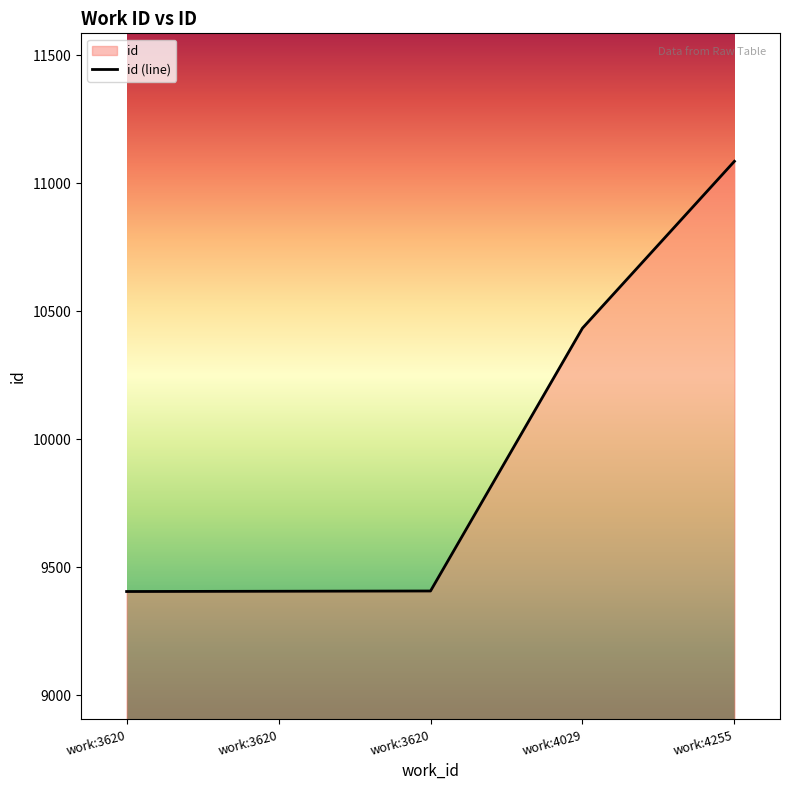

Which label corresponds to the largest value in the chart?

work:4255